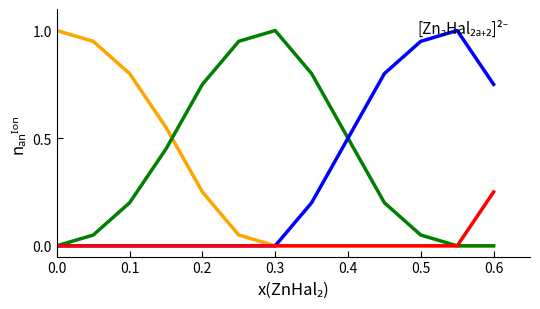

What is the maximum value shown in the chart?

1.0